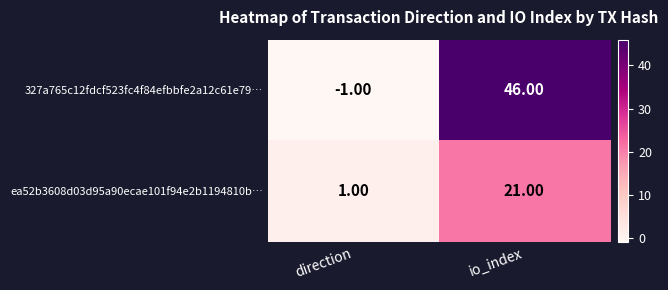

Which label corresponds to the smallest value in the chart?

direction